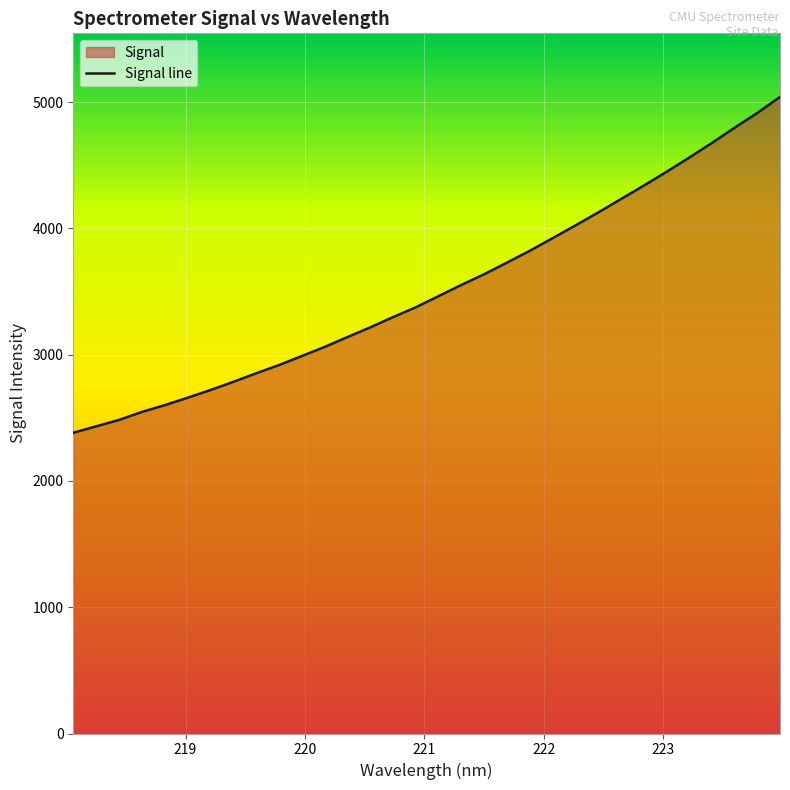

What is the minimum value shown in the chart?

2381.7